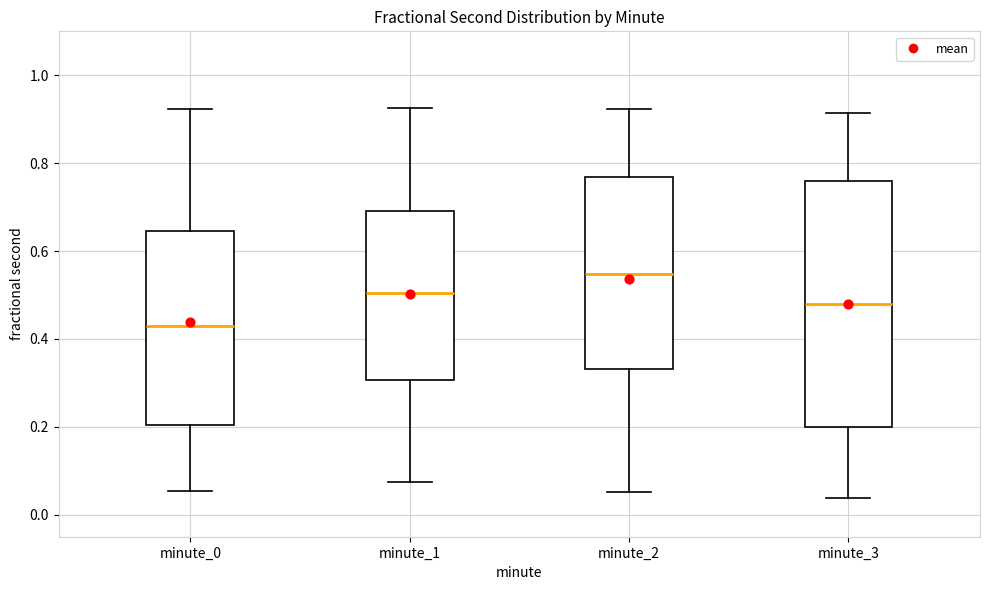

Reading left to right, read every box against the y-axis: the position of its median line, the range the box covers, and the ends of its whiskers. The values are not printed on the chart, so give them approximately, as read against the axis.

minute_0: median 0.42, box 0.20 to 0.64, whiskers 0.06 to 0.92
minute_1: median 0.50, box 0.30 to 0.70, whiskers 0.08 to 0.92
minute_2: median 0.54, box 0.34 to 0.76, whiskers 0.06 to 0.92
minute_3: median 0.48, box 0.20 to 0.76, whiskers 0.04 to 0.92